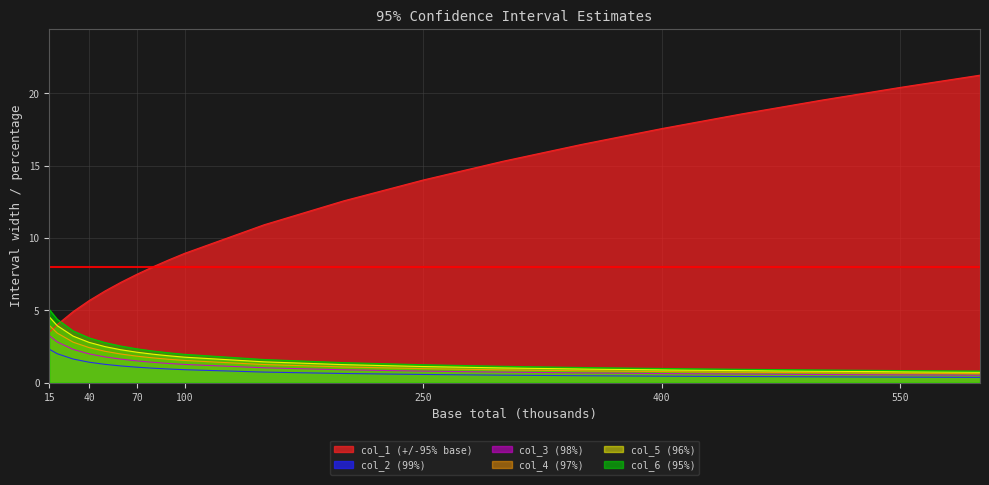

The value of col_2 (99%) at 300 is 1.1. True or false?

True